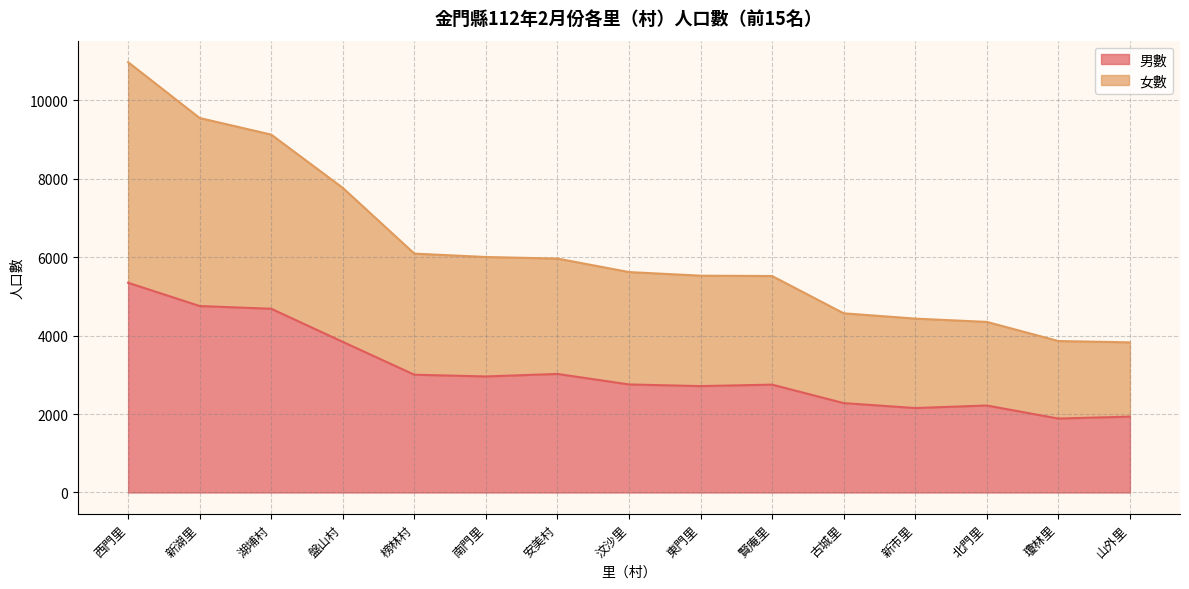

What is the lowest value of the 男數 series?

1886